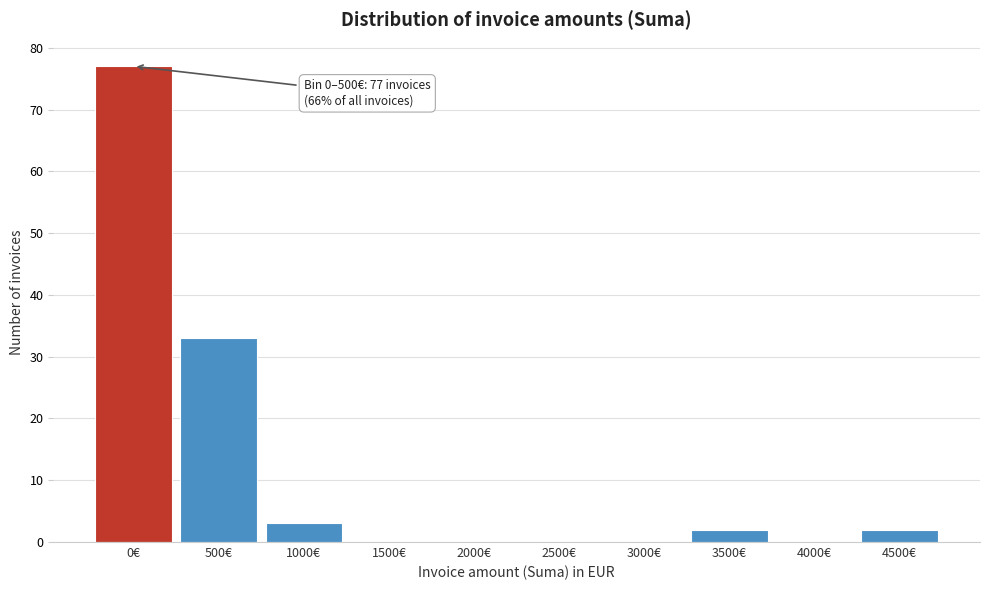

Reading left to right, list all the values displayed in this chart.

0€=77	500€=33	1000€=3	1500€=0	2000€=0	2500€=0	3000€=0	3500€=2	4000€=0	4500€=2